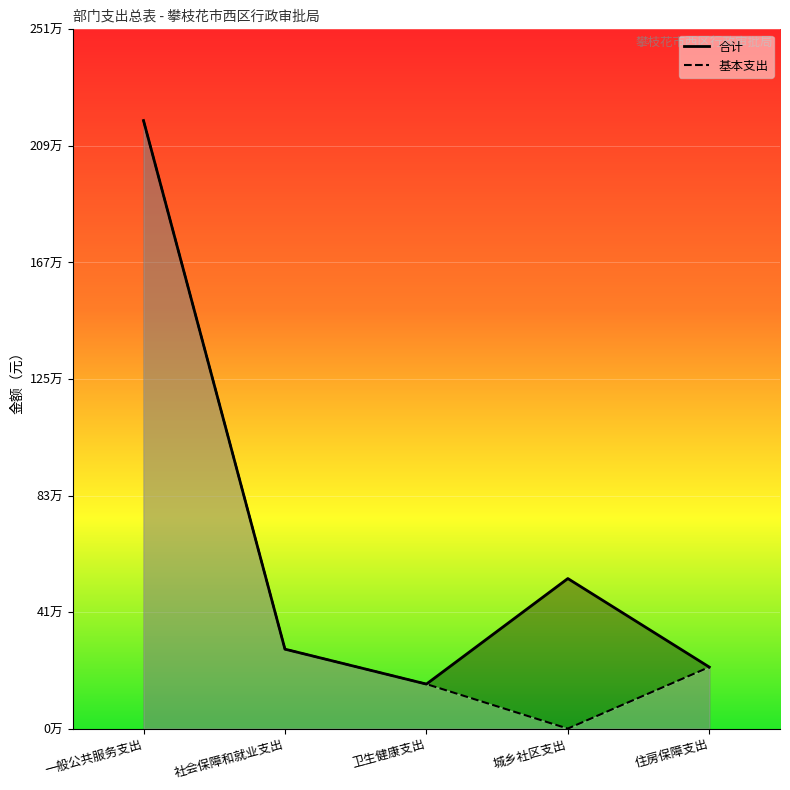

What are all the series names shown in the legend?

合计, 基本支出